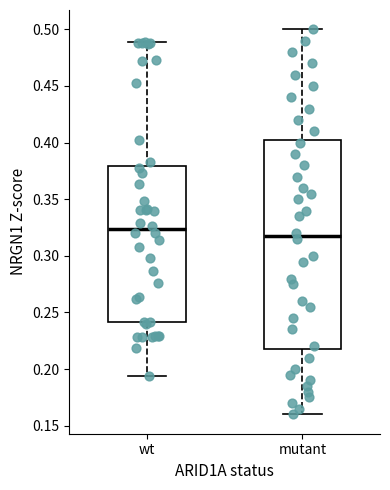

Comparing the boxes themselves (not the whiskers), which one is the tallest?

mutant